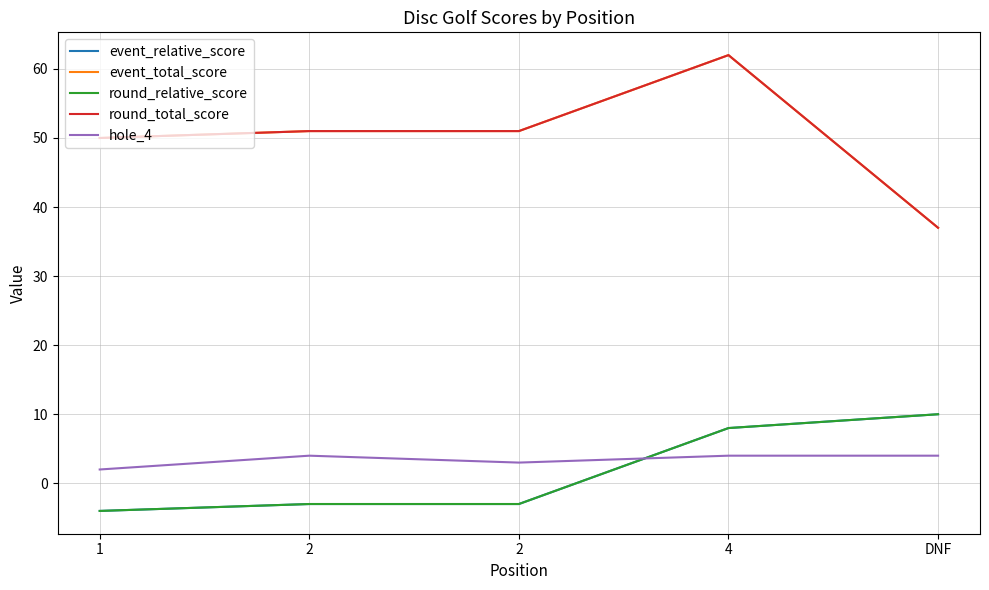

Is this an area chart (filled region under the line)?

No